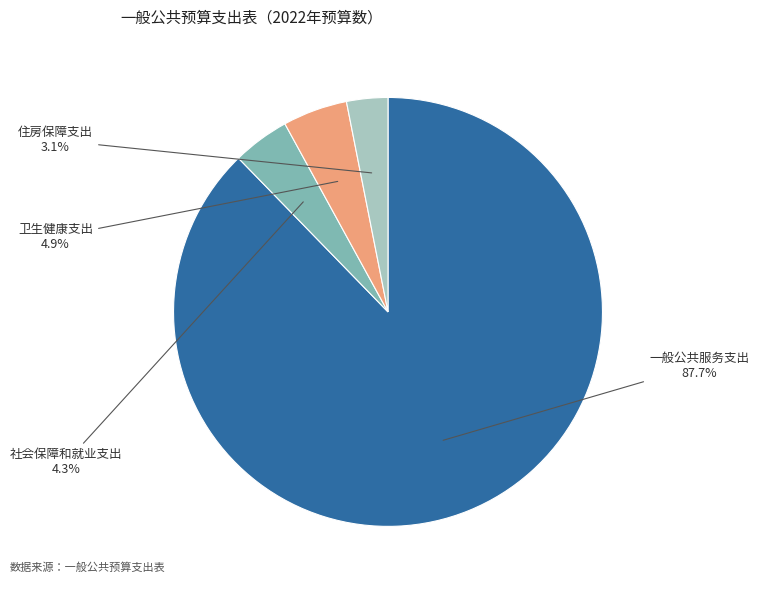

What is the majority slice?

一般公共服务支出